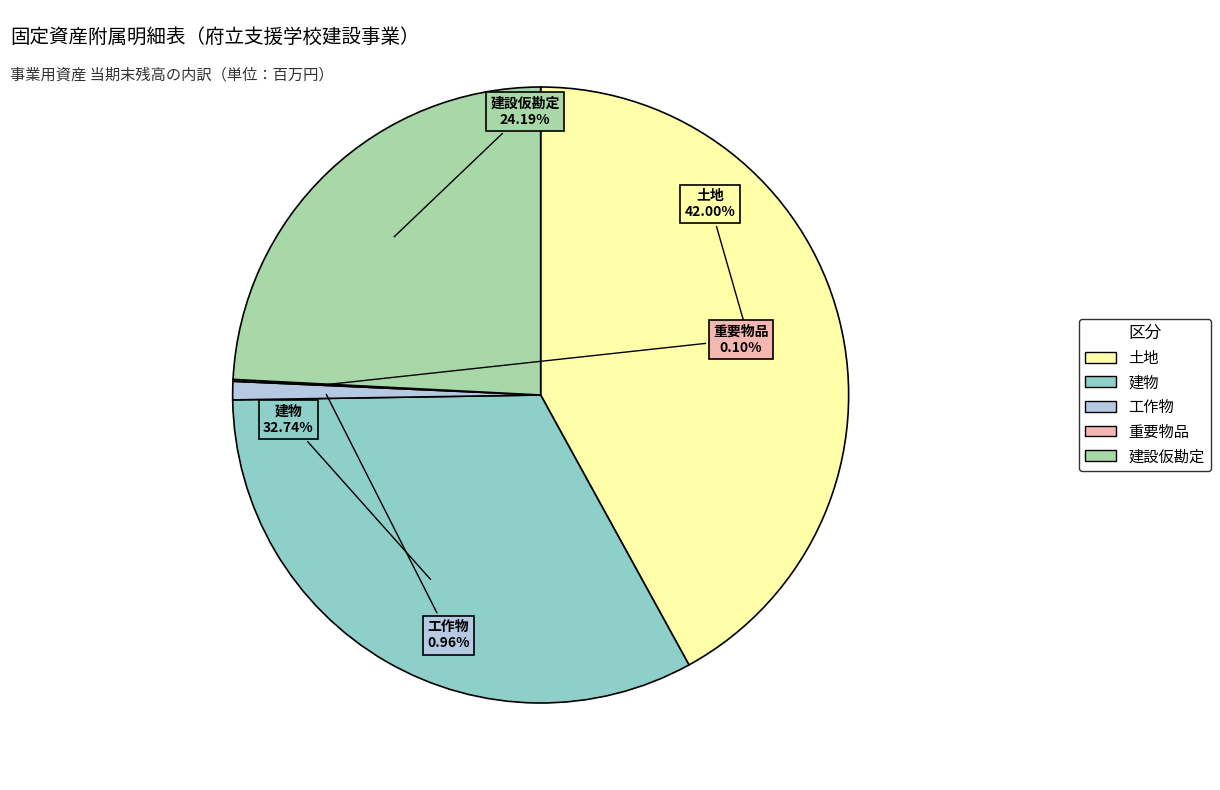

Which slice is the largest?

土地